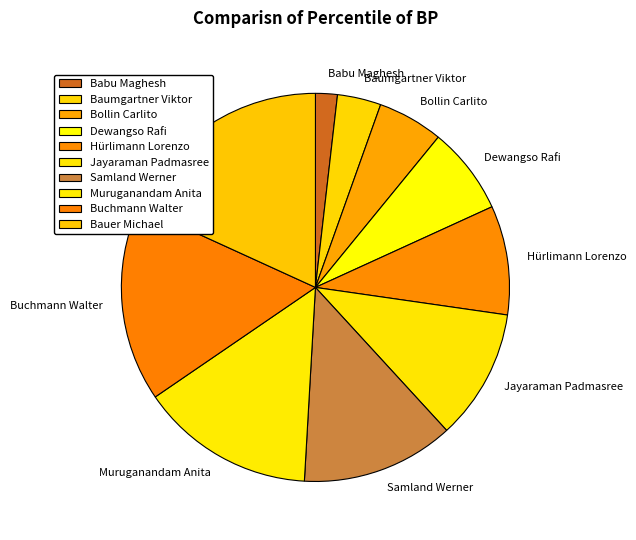

Does Bauer Michael account for over 50% of the chart?

No